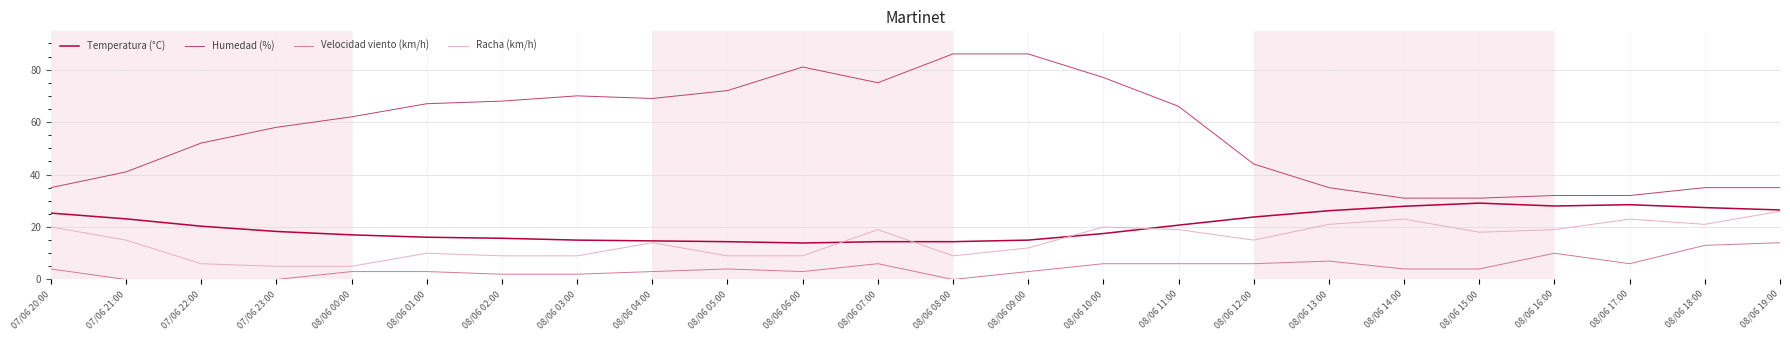

What is the sum of the Velocidad viento (km/h) values at 08/06 14:00 and 07/06 21:00?

4.0